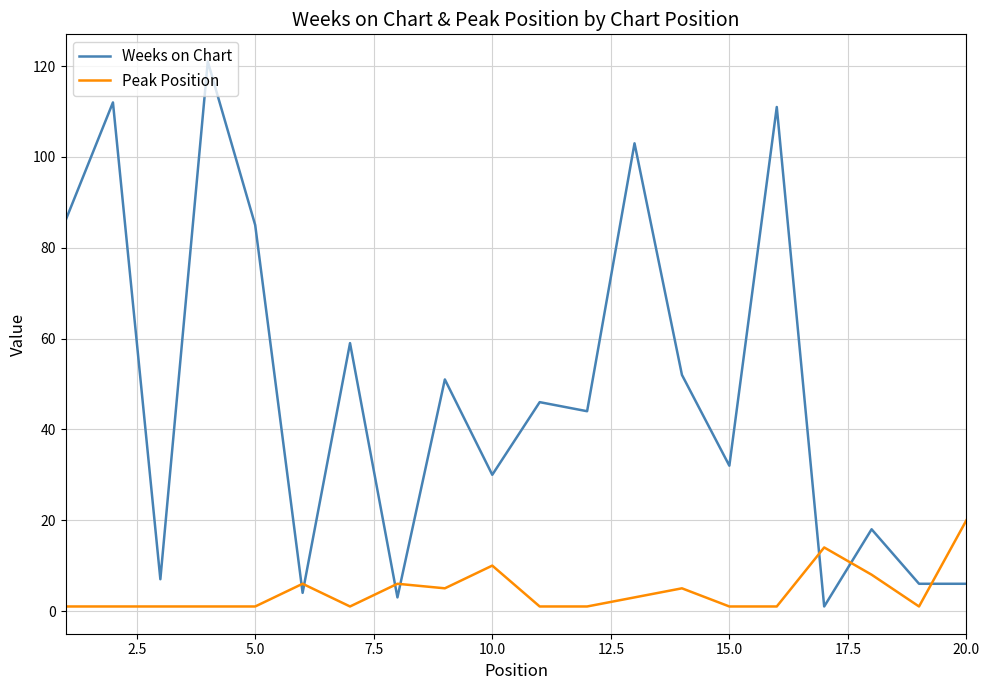

At how many categories does at least one series exceed 95?

4